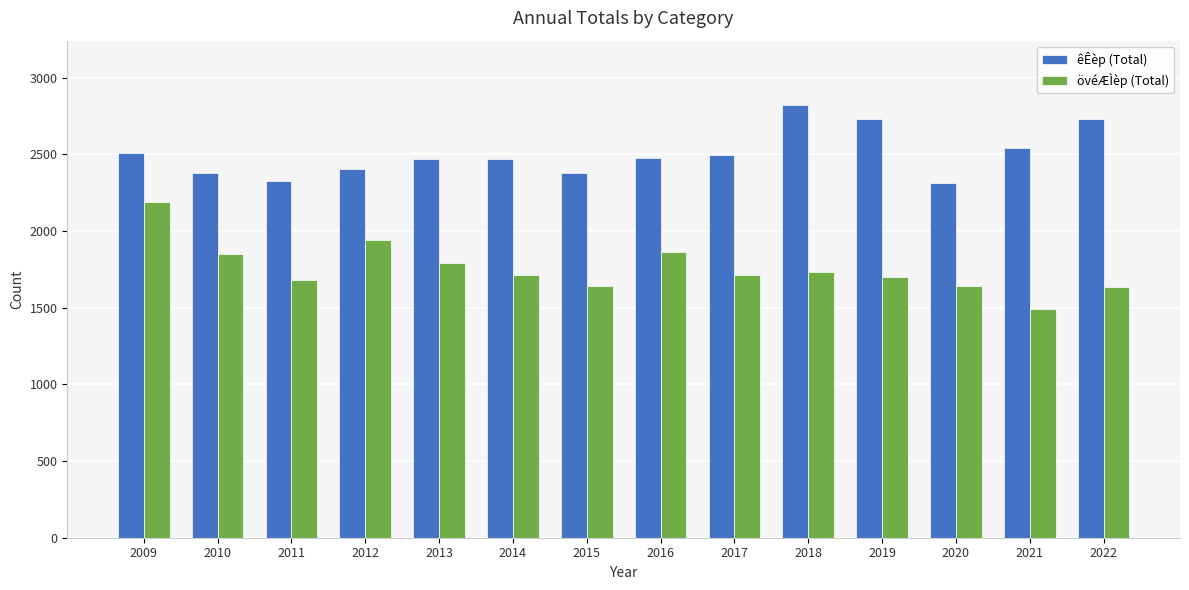

What is the average value of the övéÆÌèp (Total) series?

1756